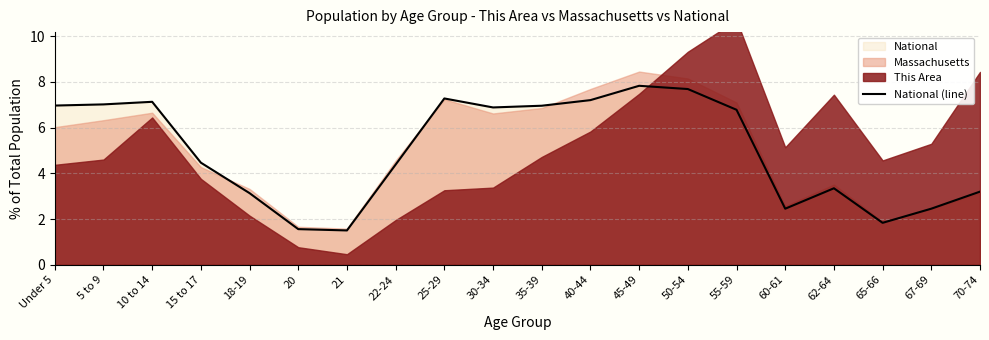

What is the minimum value shown in the chart?

1.5